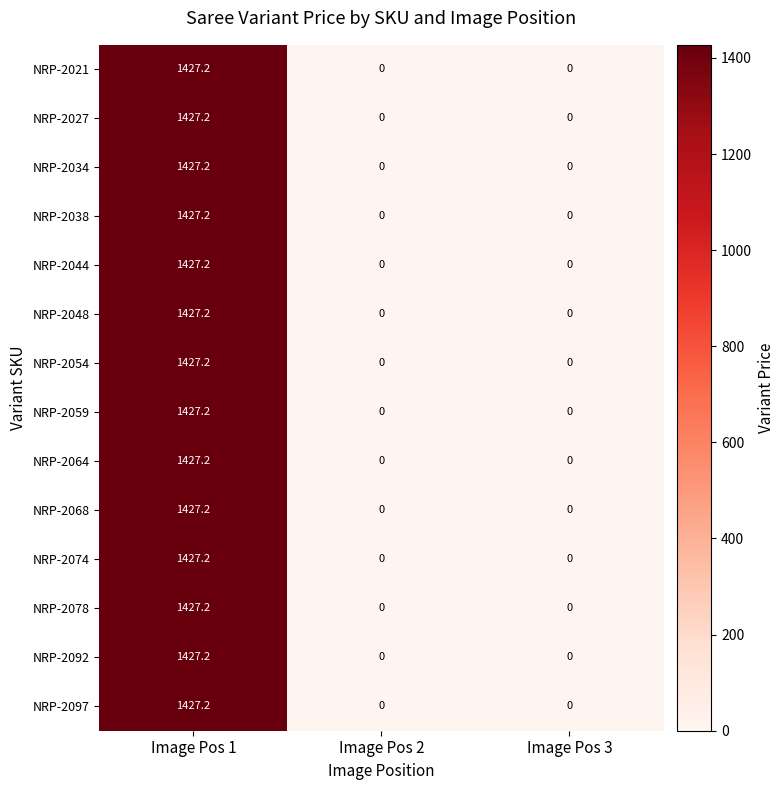

What is the highest value of the NRP-2054 series?

1427.2